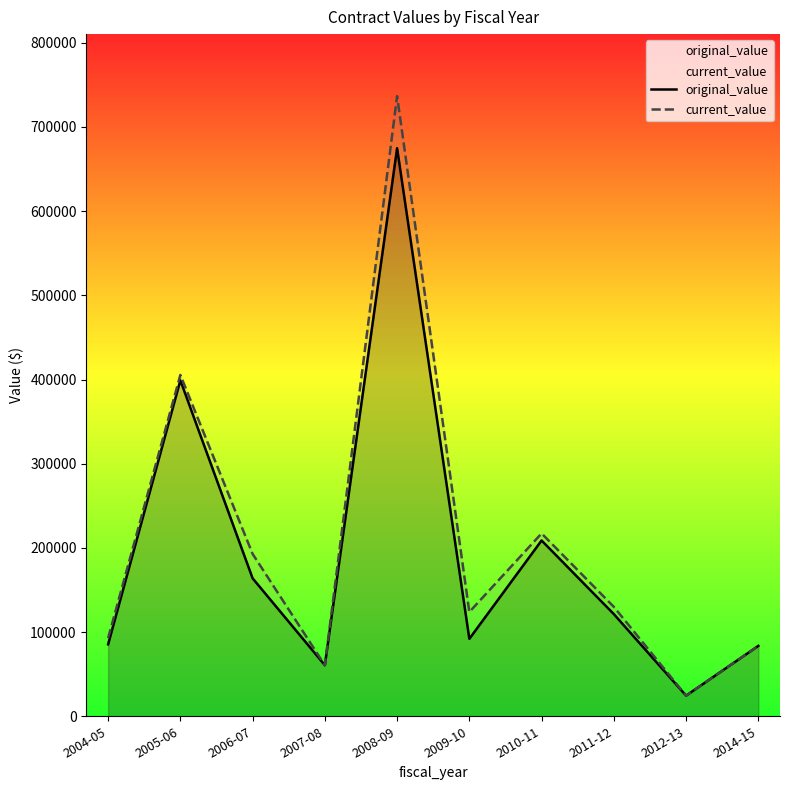

How many lines are shown in the chart?

2